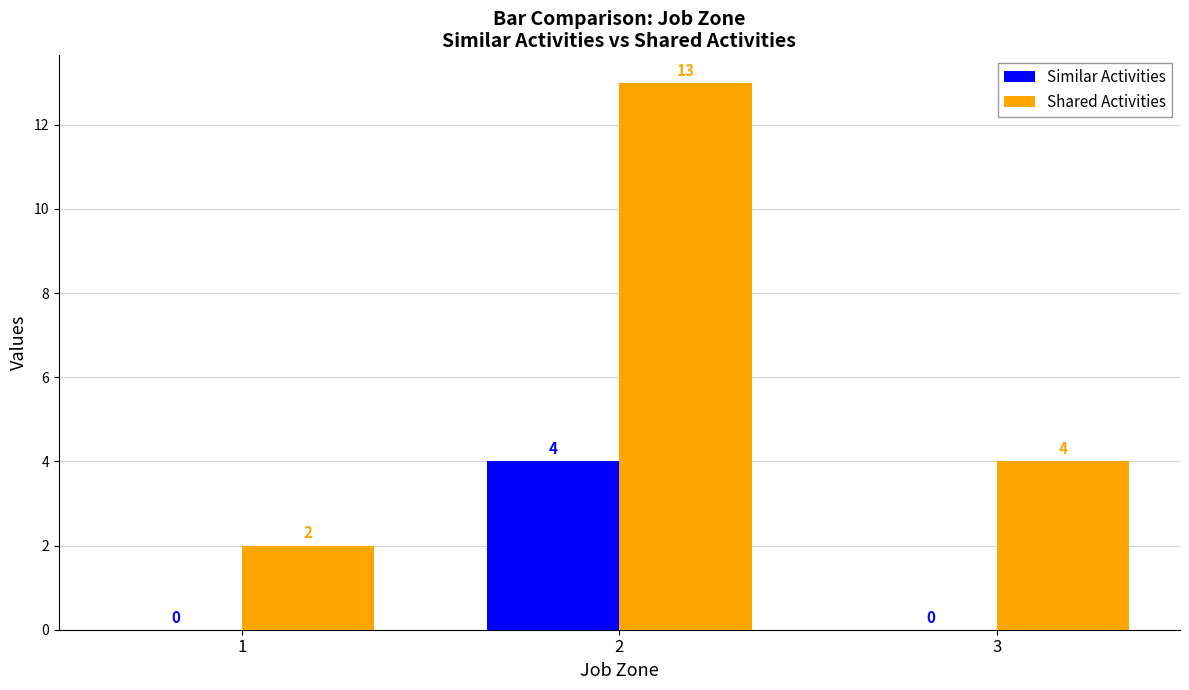

Which series changed the most between 1 and 3?

Shared Activities